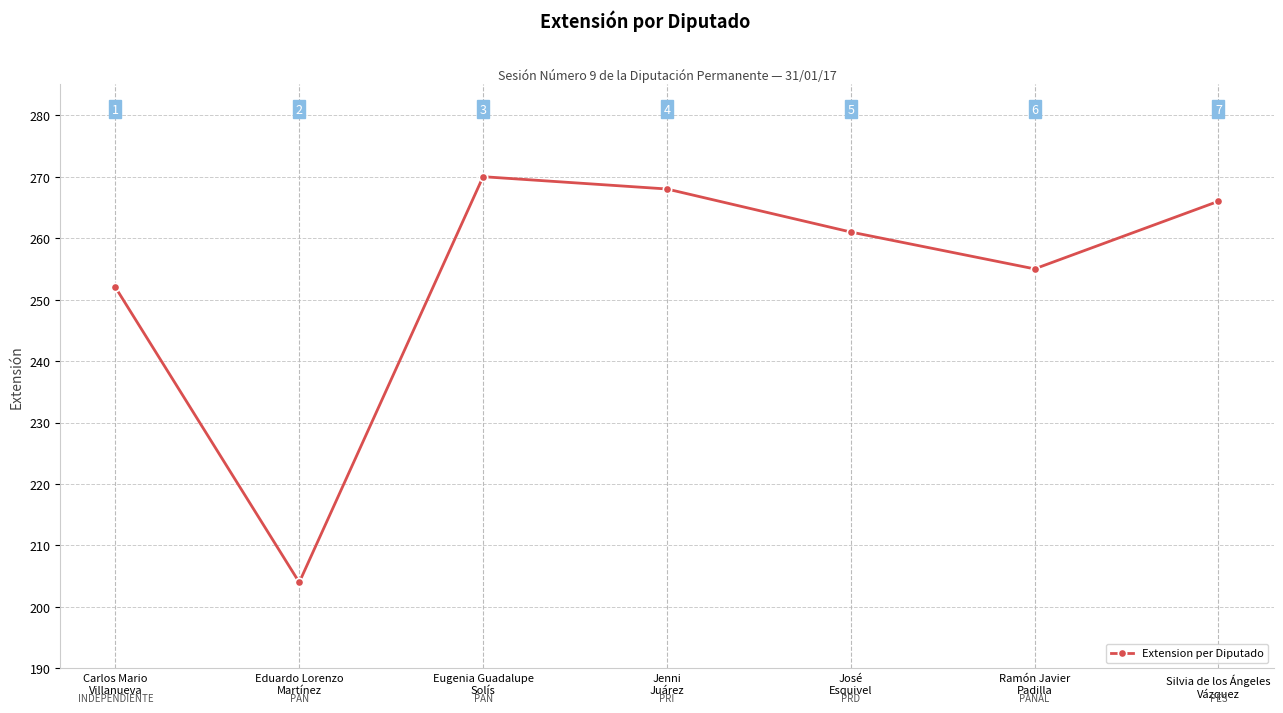

Is it true that the value at Ramón Javier
Padilla is 142?

False